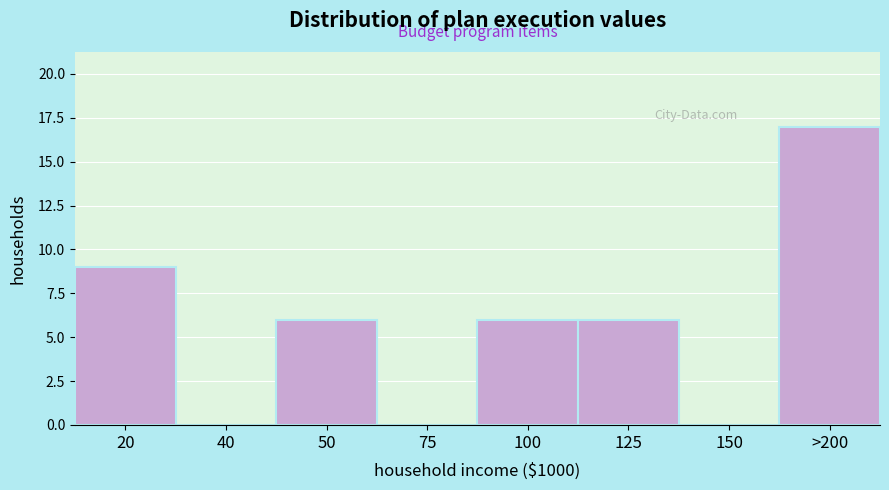

Reading left to right, transcribe all the data shown in this chart.

20=9	40=0	50=6	75=0	100=6	125=6	150=0	>200=17